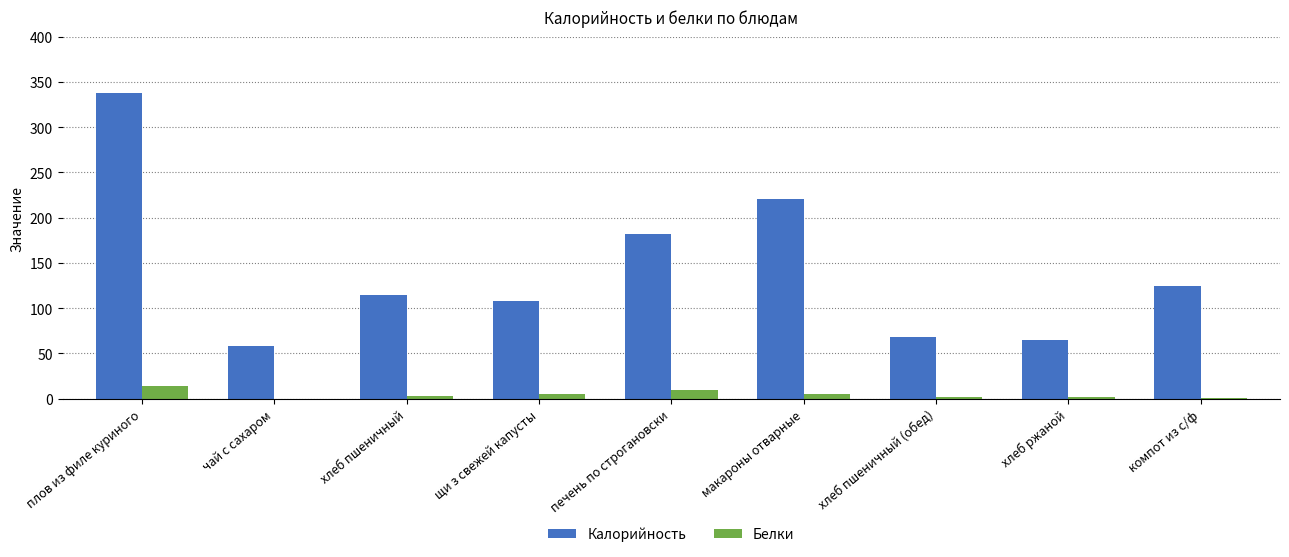

Which series changed the most between плов из филе куриного and макароны отварные?

Калорийность